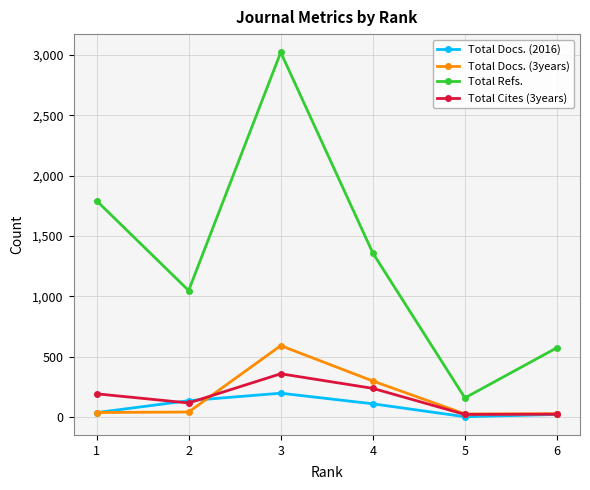

At which category is the sum across all series the highest?

3